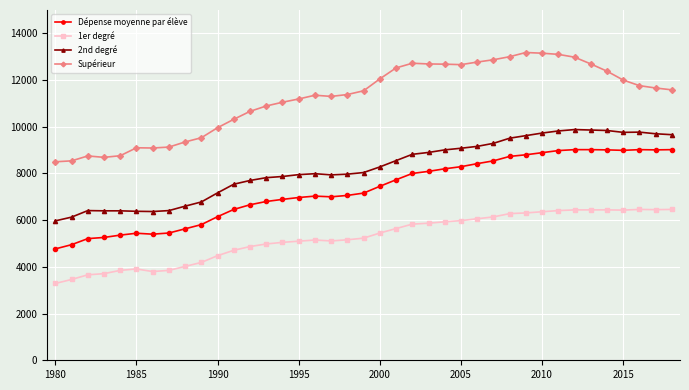

What is the average value of the 2nd degré series?

8207